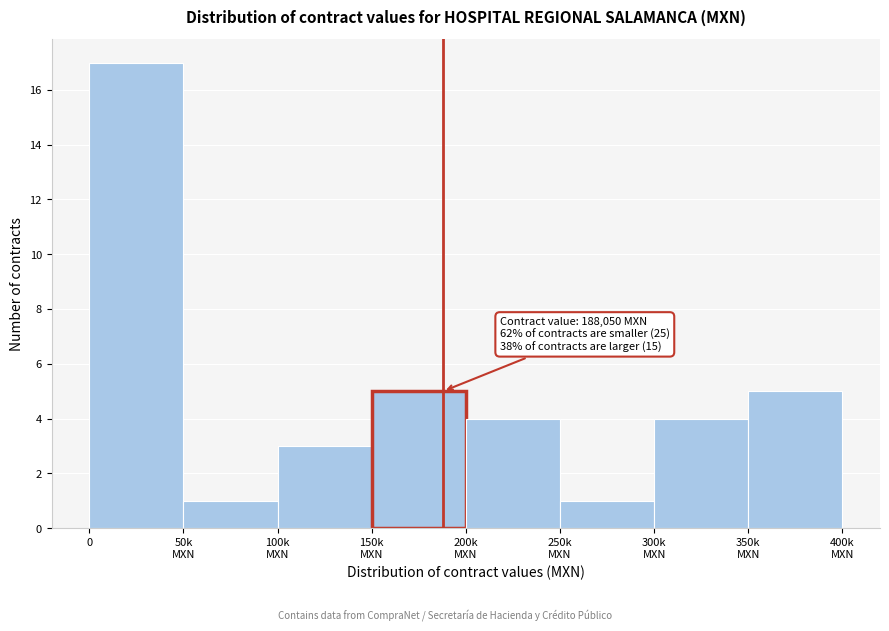

Reading left to right, extract all data points from this chart.

17	1	3	5	4	1	4	5